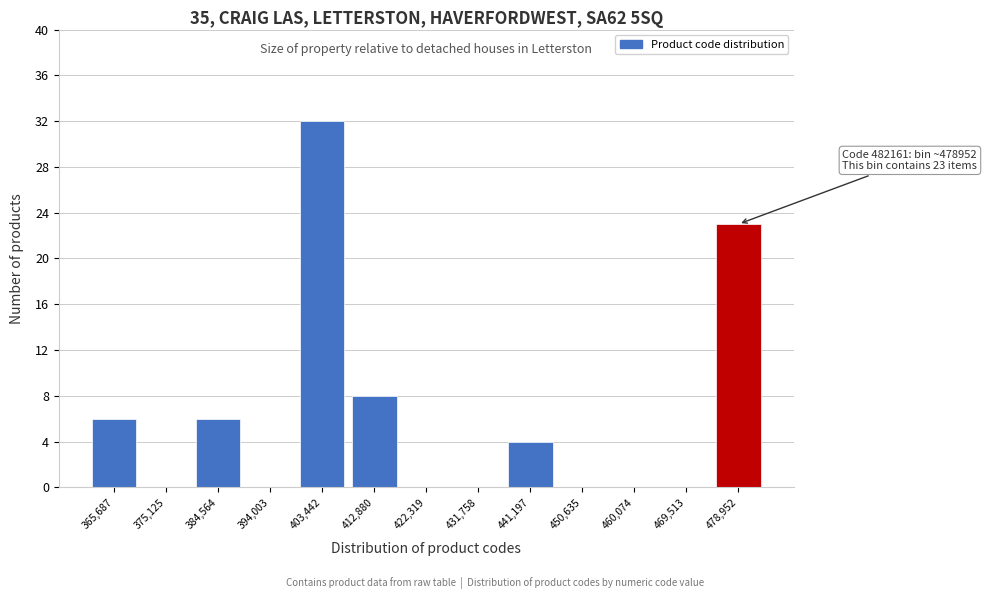

Reading left to right, what are all the values shown in this chart?

365,687=6	375,125=0	384,564=6	394,003=0	403,442=32	412,880=8	422,319=0	431,758=0	441,197=4	450,635=0	460,074=0	469,513=0	478,952=23